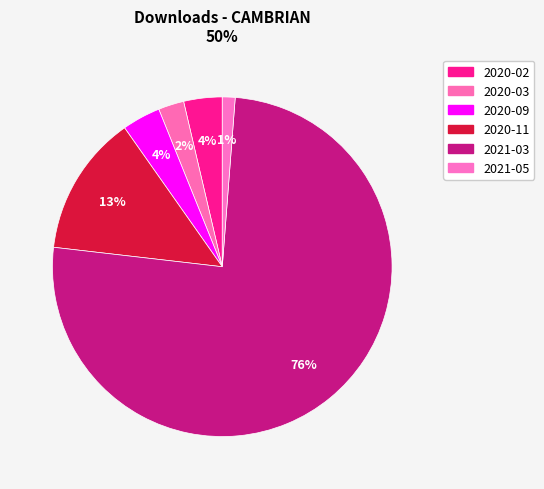

To the nearest percent, what percentage of the pie is 2020-11?

13%